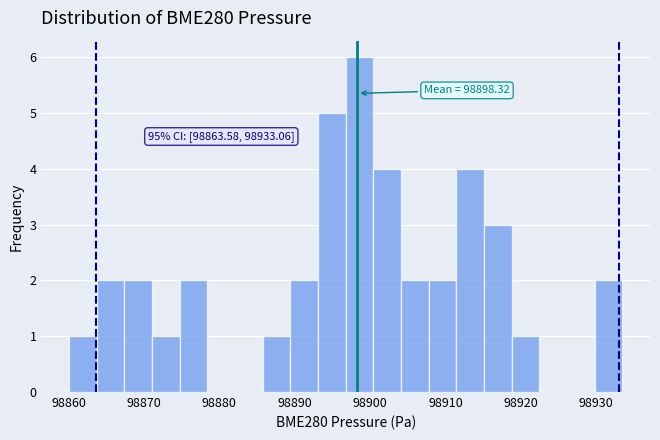

Read against the x-axis, roughly where is the centre of the tallest bar?

98899